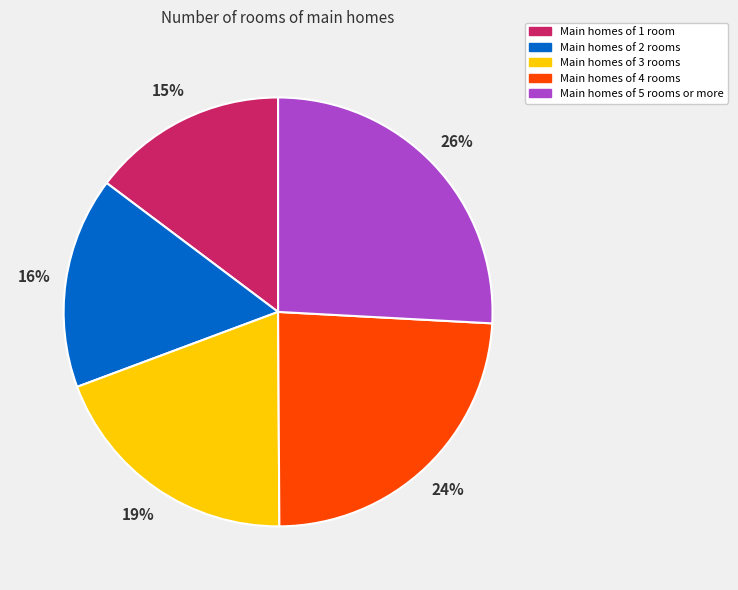

How many slices are in this pie chart?

5